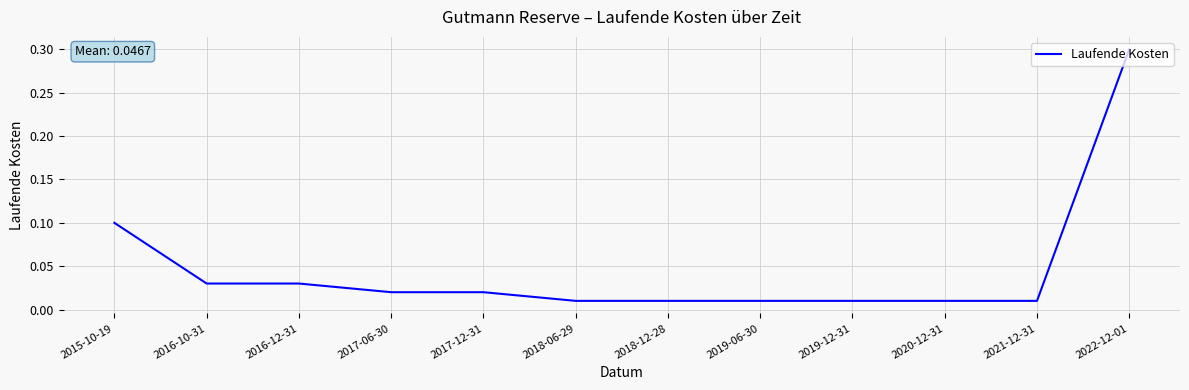

The value at 2015-10-19 is 0.0. True or false?

False